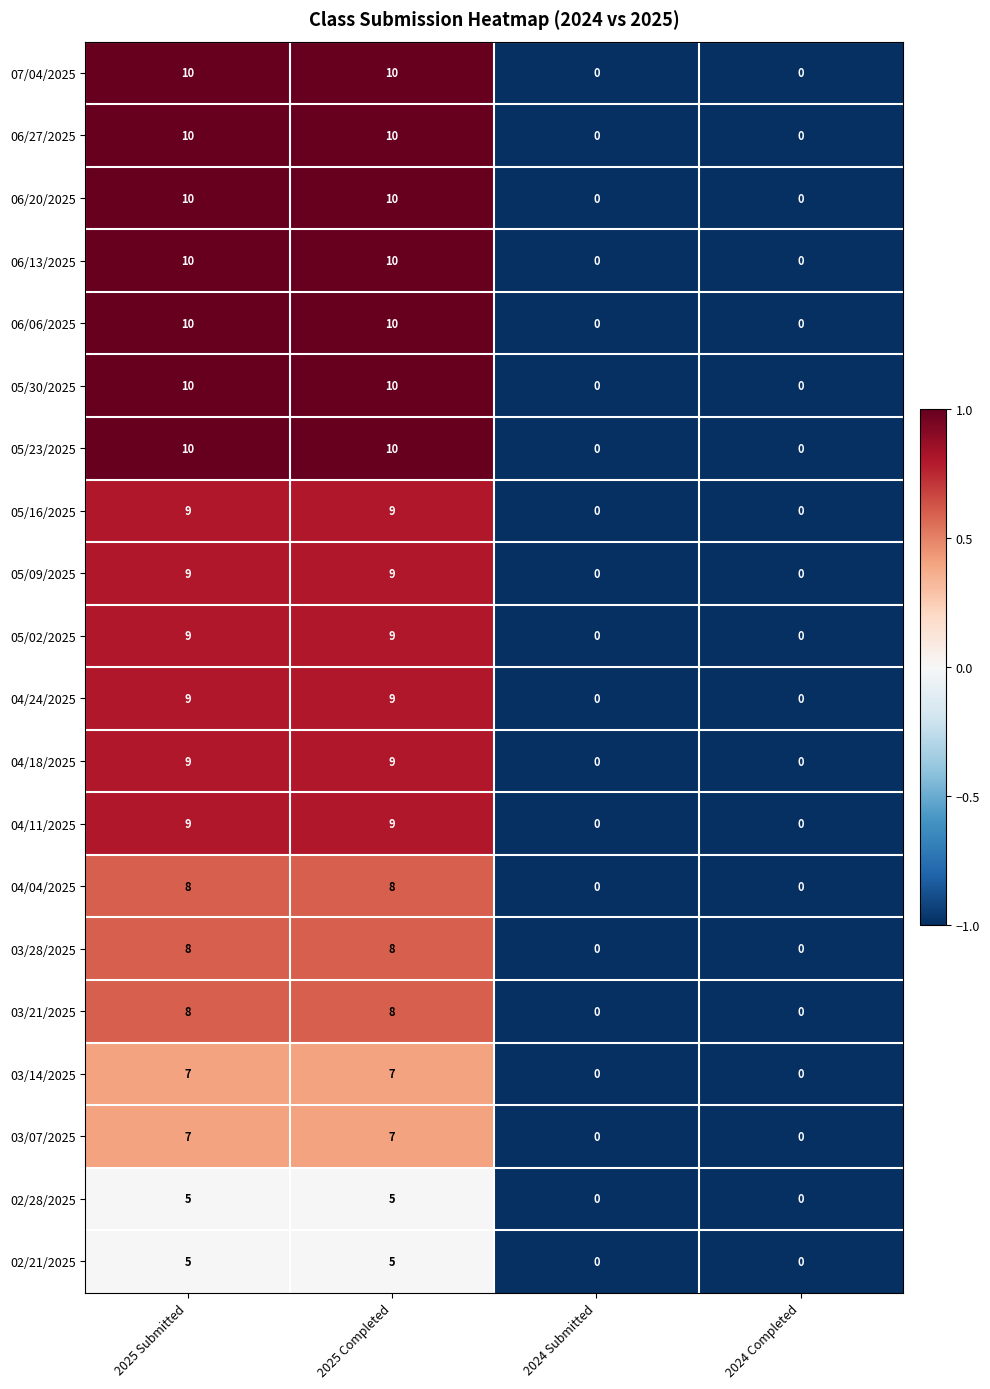

What is the maximum value shown in the chart?

10